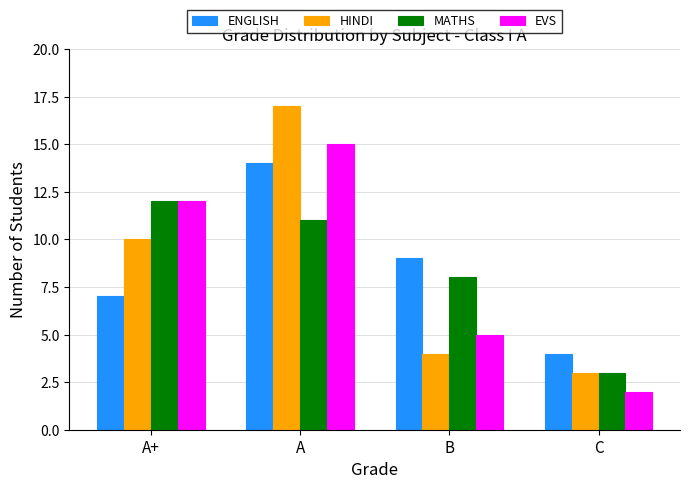

Reading left to right, transcribe all the data shown in this chart.

ENGLISH: 7	14	9	4
HINDI: 10	17	4	3
MATHS: 12	11	8	3
EVS: 12	15	5	2